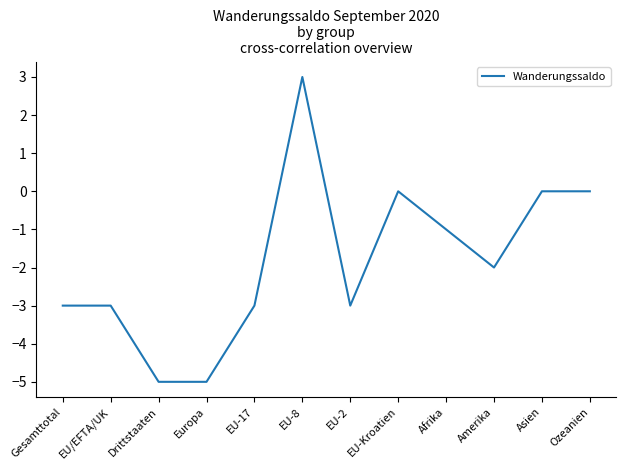

What is the change in value from EU-2 to EU-Kroatien?

+3